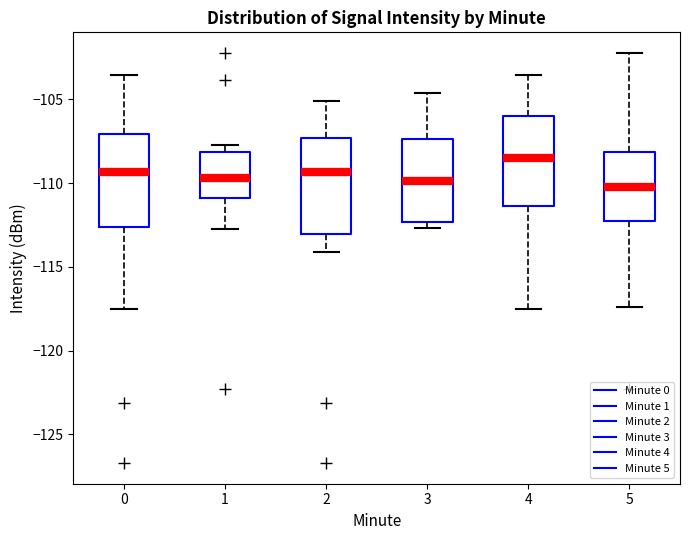

Where does the median line of the box at x = 1 sit on the y-axis? The values are not printed on the chart, so give them approximately, as read against the axis.

-109.5